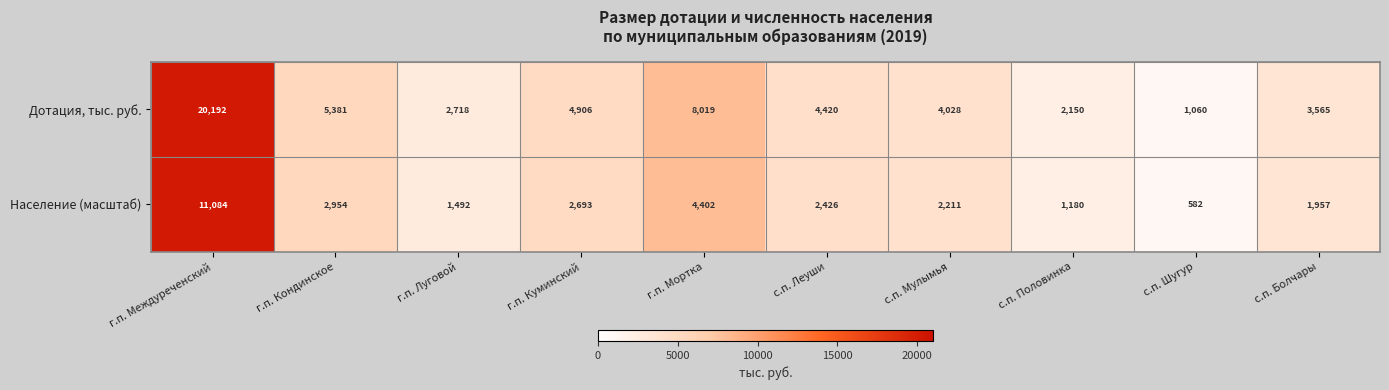

What is the greatest value displayed?

20192